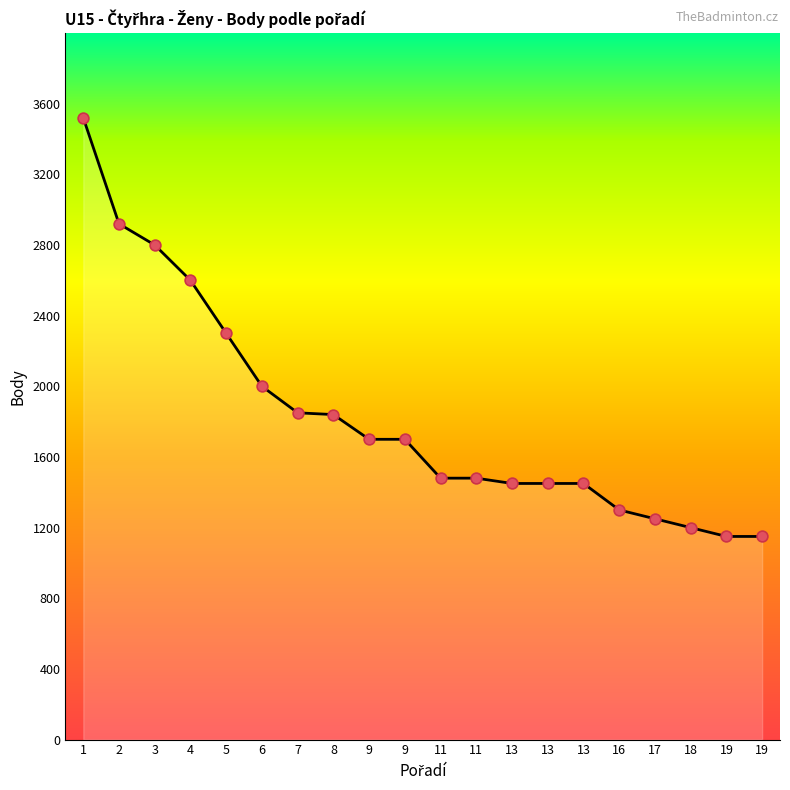

What is the ratio of the value at 11 to the value at 9?

0.9